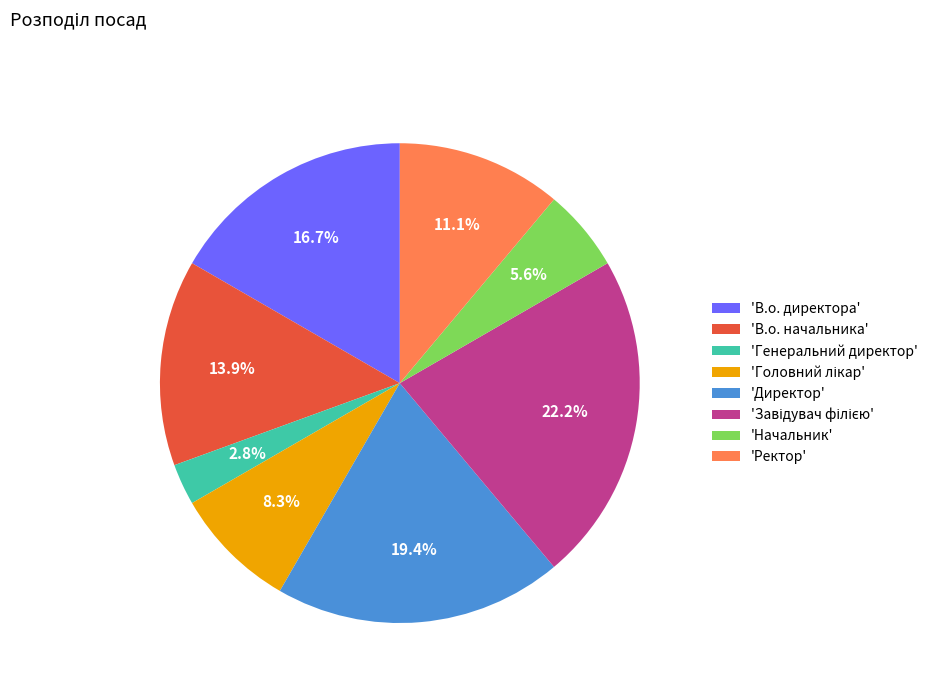

How many segments does this pie chart have?

8